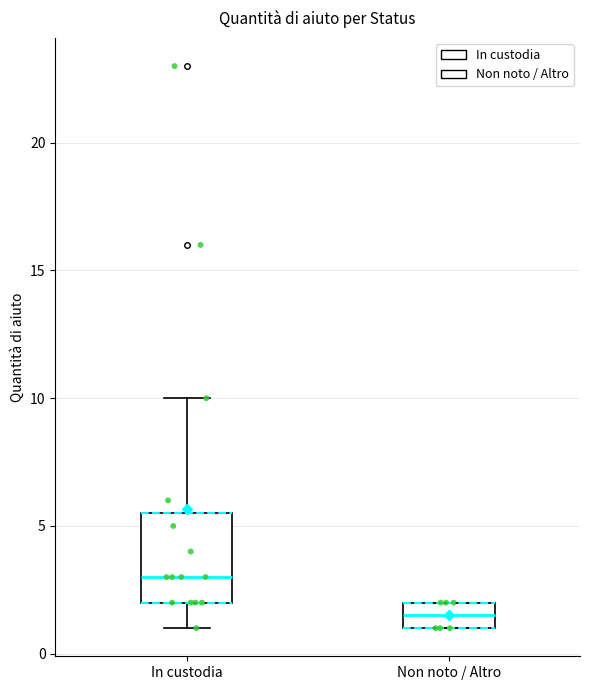

Where is the lower edge of the box for In custodia on the y-axis? The values are not printed on the chart, so give them approximately, as read against the axis.

2.0